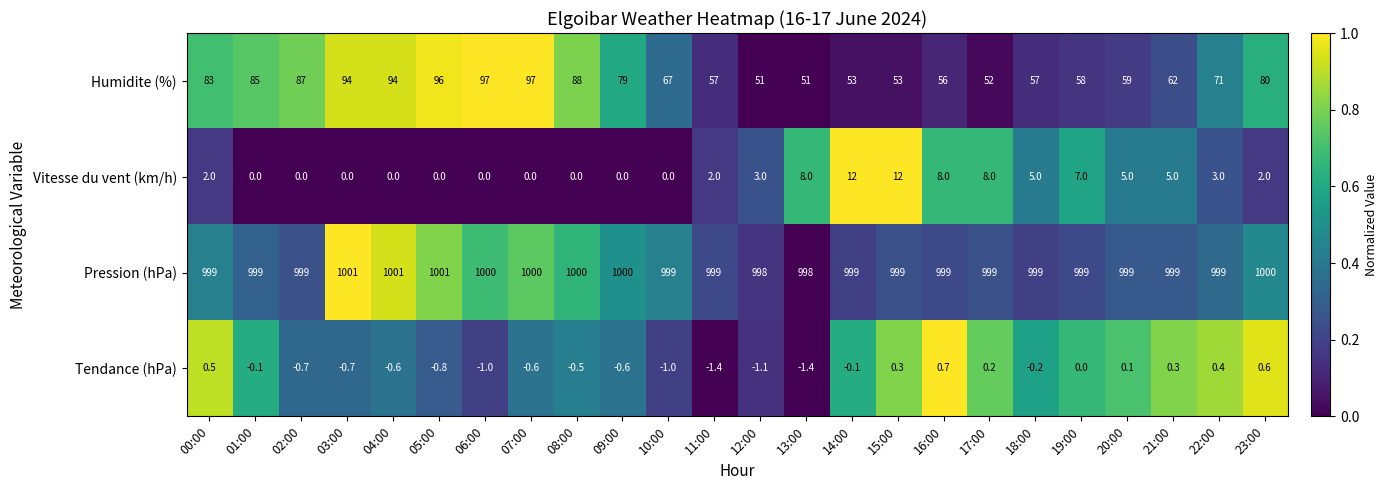

How many values in Tendance (hPa) are below zero?

15